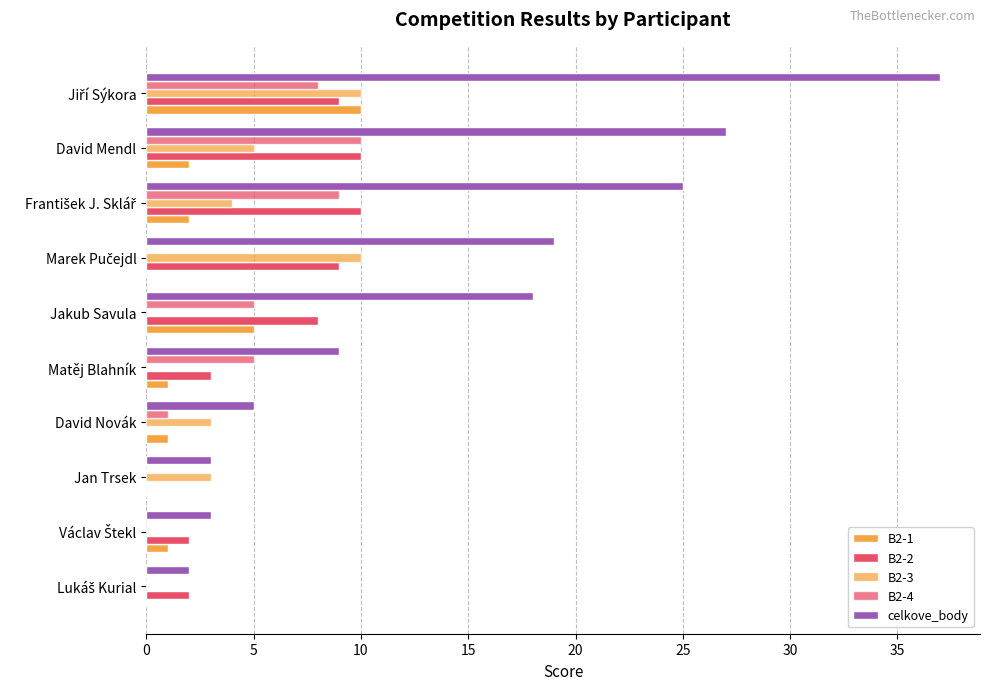

Count the number of categories in the chart.

10